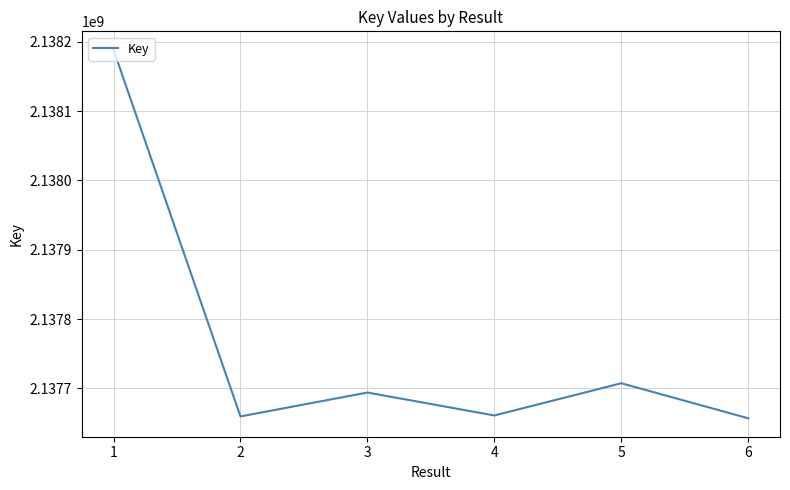

How many interior local peaks (higher than both neighbors) does the data have?

2